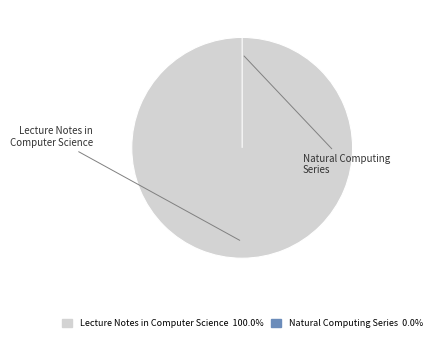

Is Natural Computing Series the majority of the pie?

No